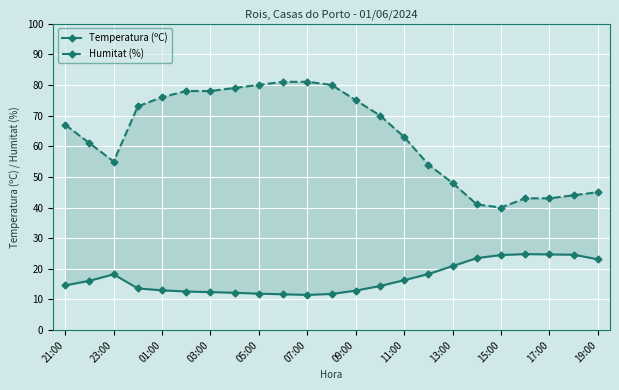

What is the maximum value for Humitat (%)?

81.0